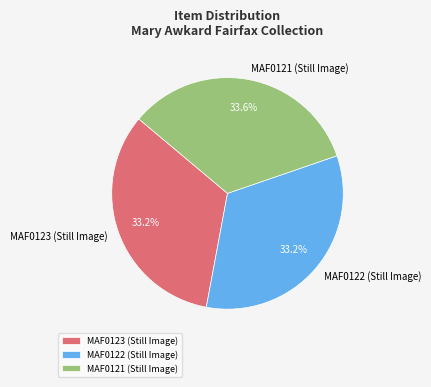

What is the total percentage of MAF0123 (Still Image) and MAF0121 (Still Image)?

66.8%